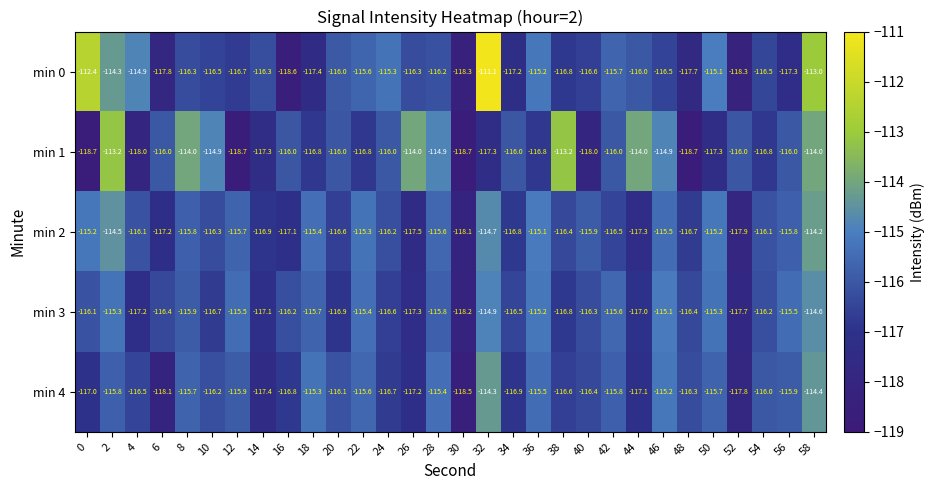

Which series has the widest spread of values?

min 0